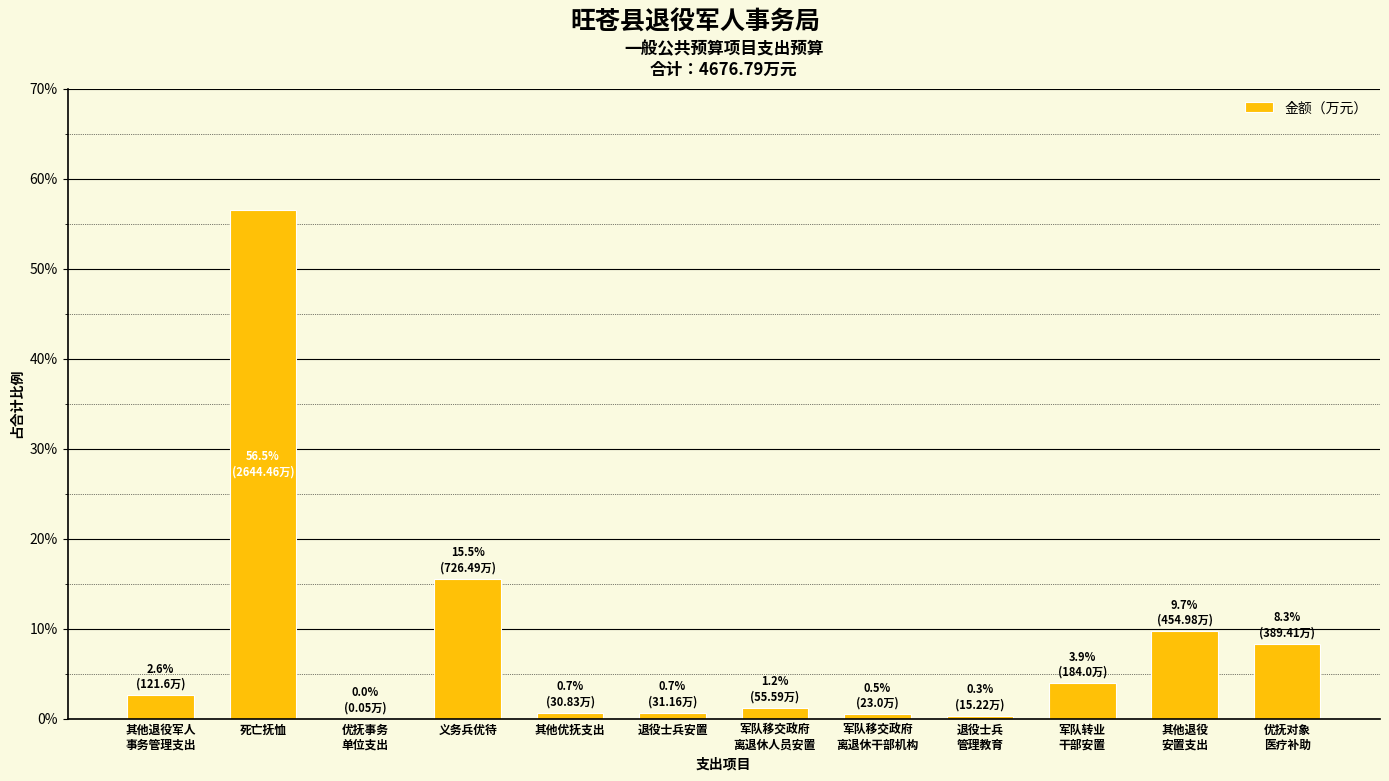

Where is the data nearest to the value 28?

义务兵优待